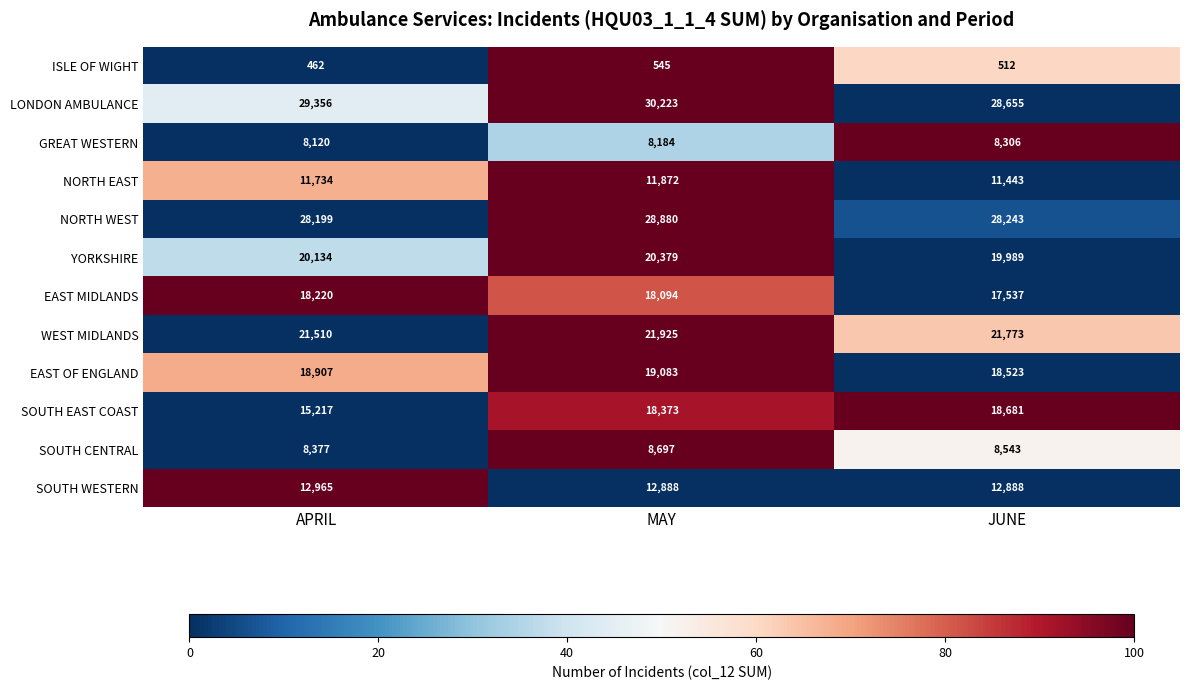

What is the approximate value of NORTH EAST at JUNE, to the nearest 50?

11450